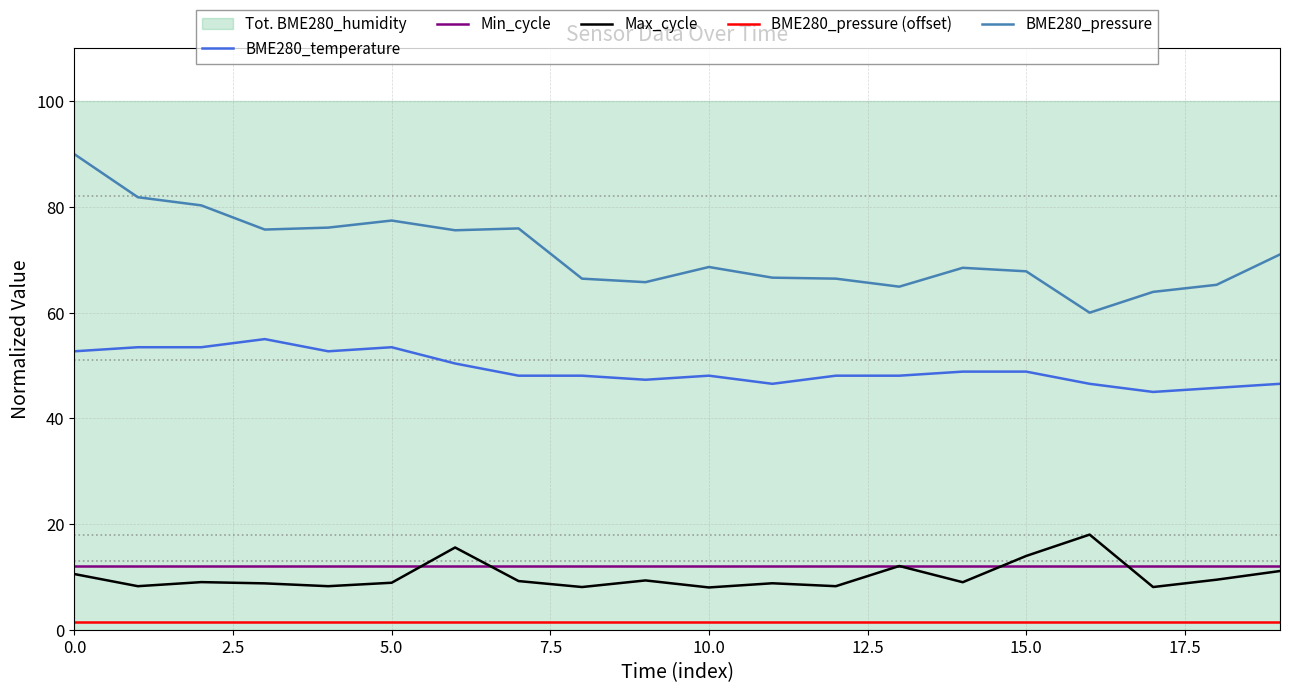

What is the highest value of the BME280_pressure series?

90.0